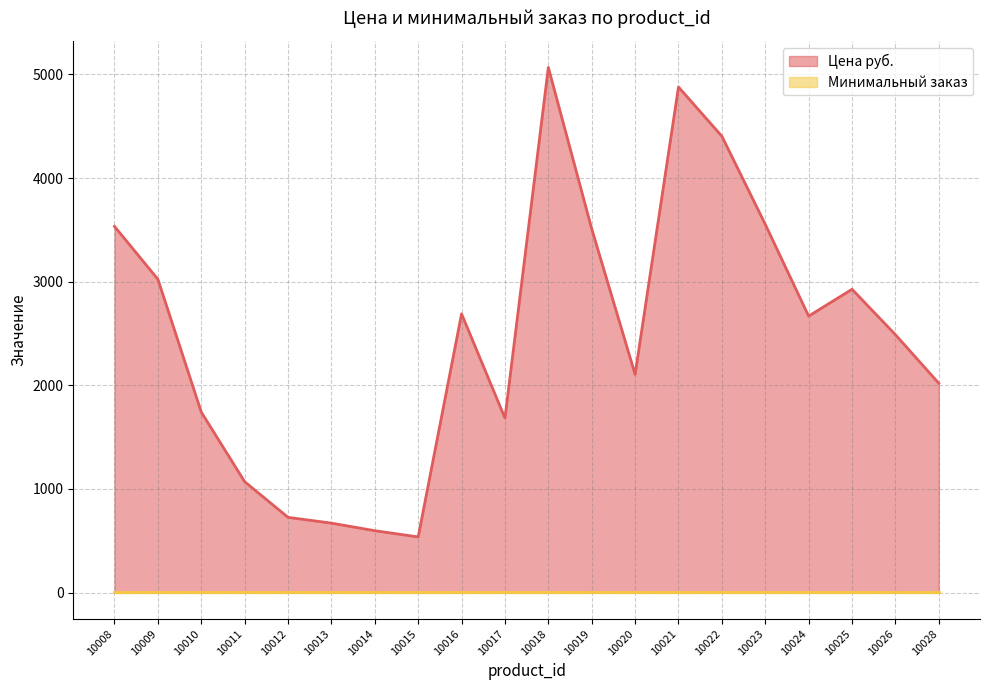

At which category does the chart reach its minimum across all series?

10015